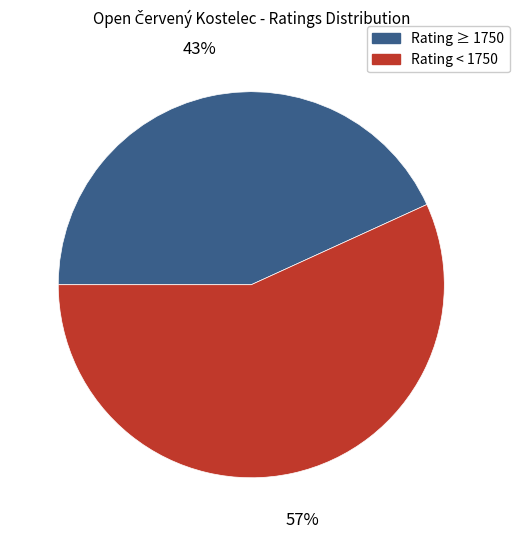

Is there a majority slice in this chart?

Yes